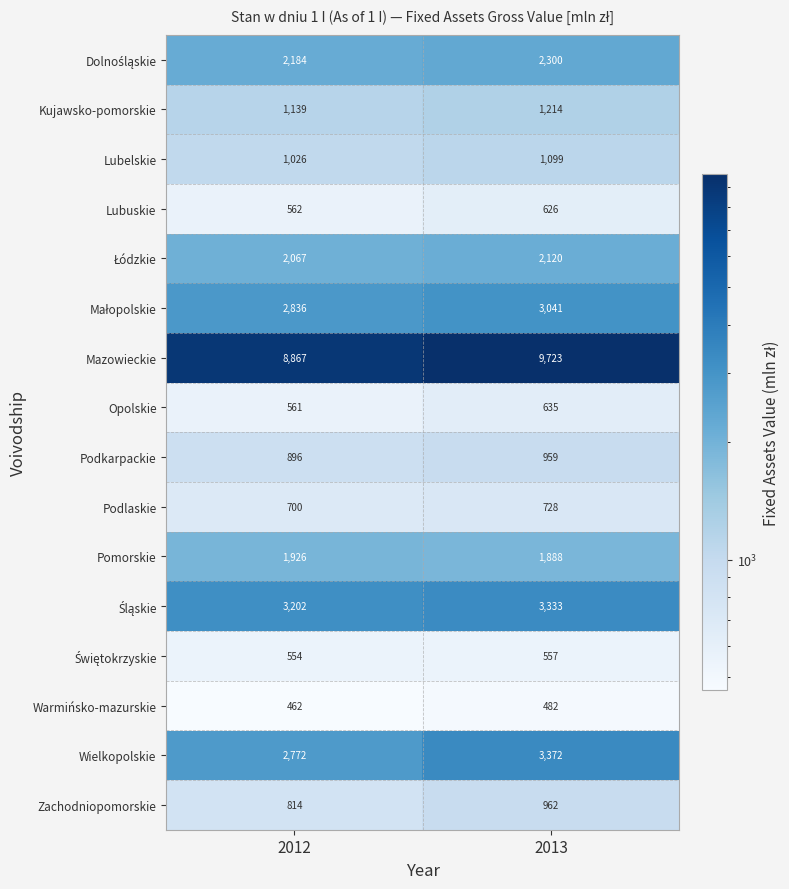

Rank the categories by Lubelskie value from highest to lowest.

2013, 2012